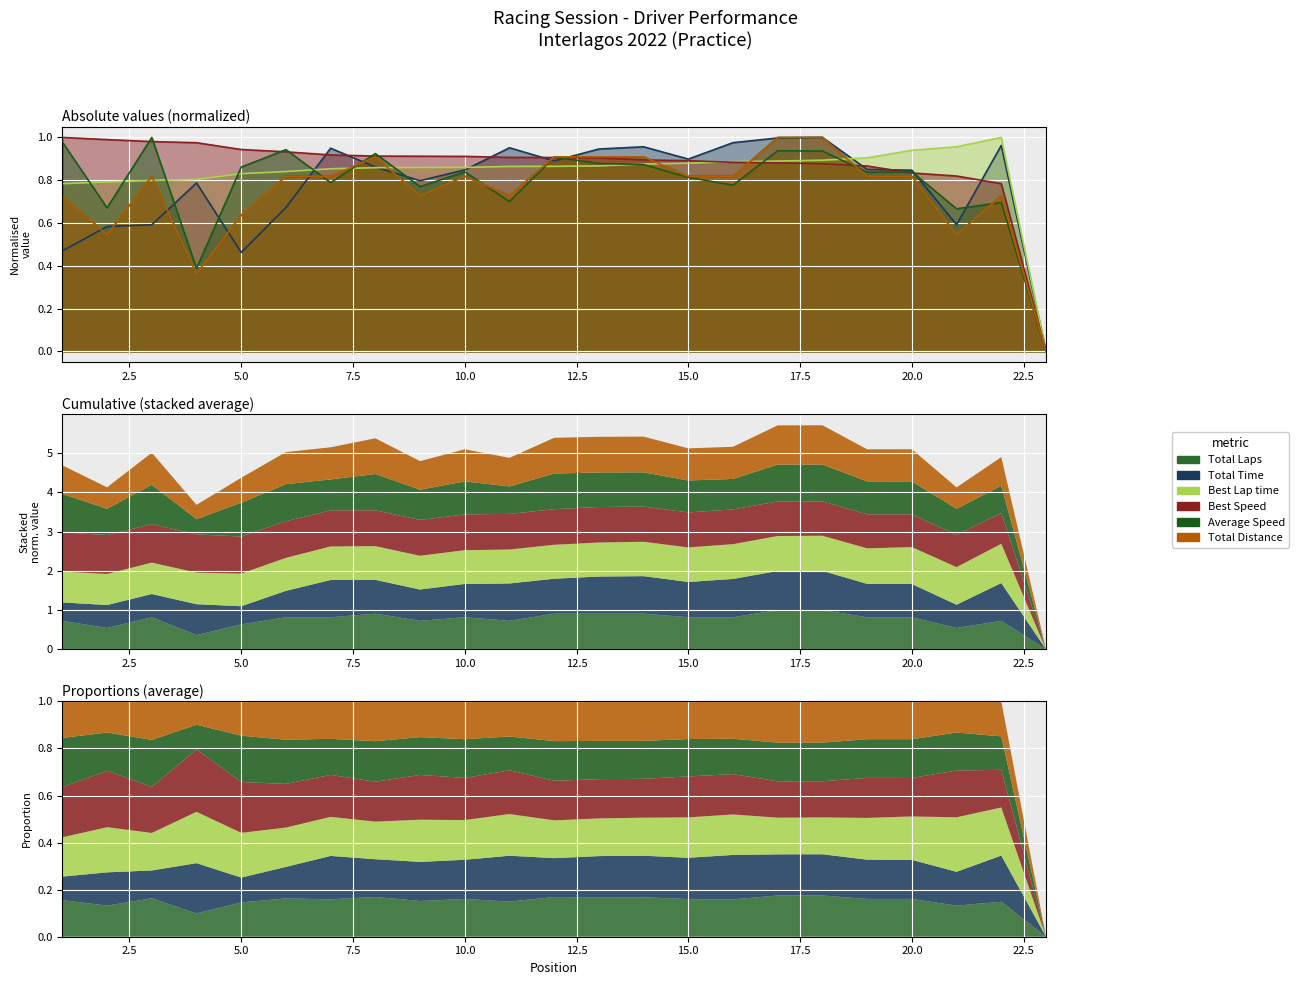

At 16, list the series in order from largest to smallest.

Total Time, Best Lap time, Best Speed, Total Laps, Total Distance, Average Speed